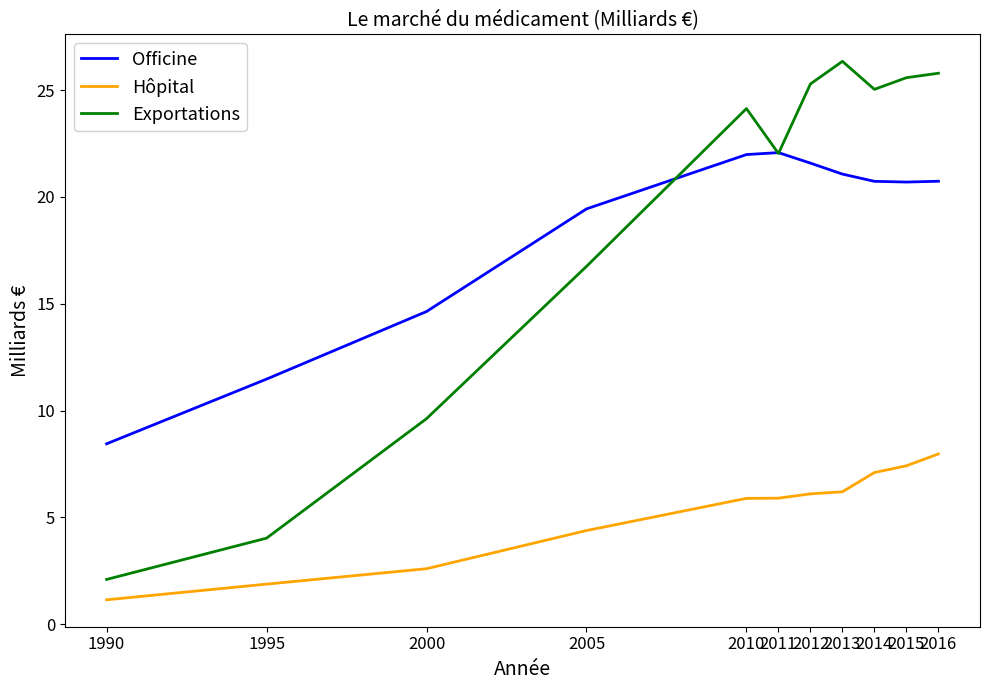

At how many categories does at least one series exceed 13?

9